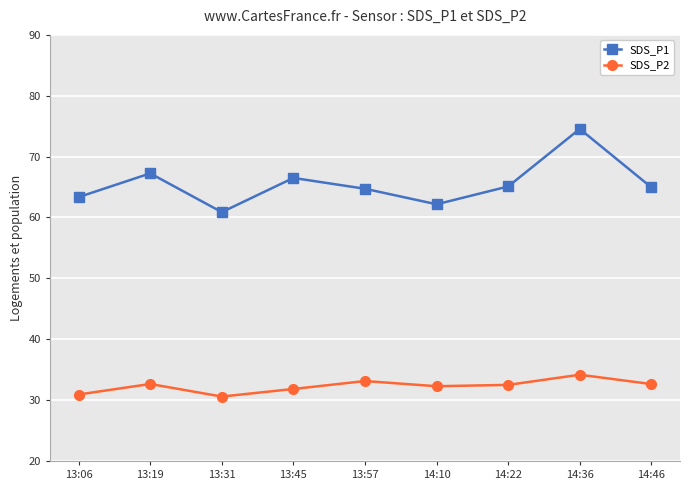

What is the average value of the SDS_P2 series?

32.3